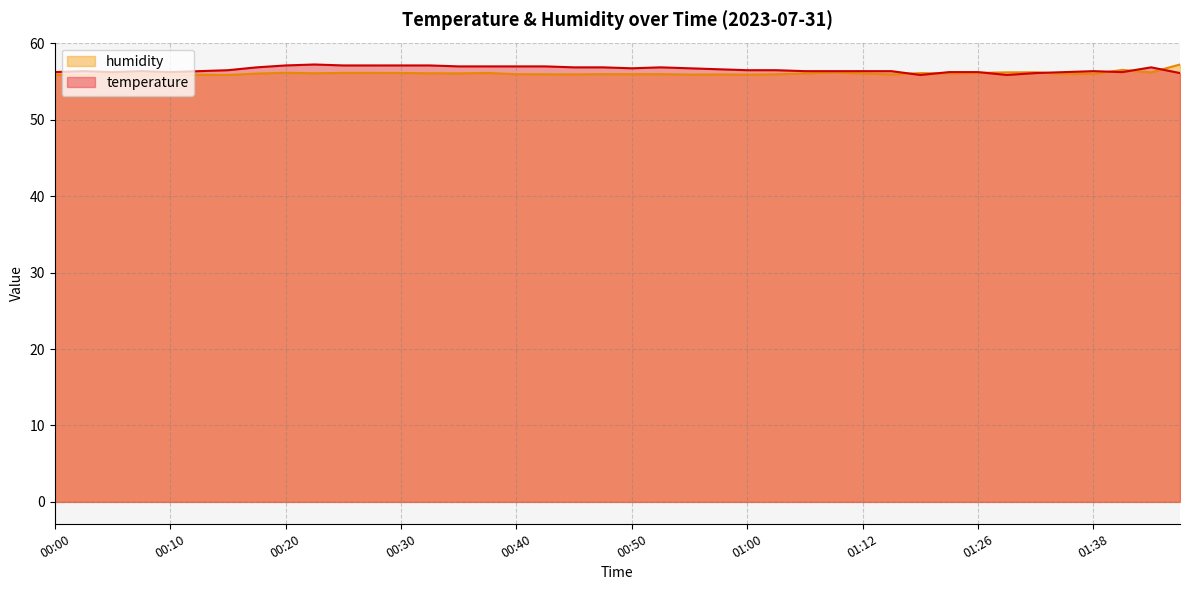

Reading right to left, transcribe all the data shown in this chart.

temperature: 56.1	56.9	56.2	56.4	56.2	56.1	55.9	56.2	56.2	55.9	56.4	56.4	56.4	56.4	56.5	56.5	56.6	56.7	56.9	56.7	56.9	56.9	57.0	57.0	57.0	57.0	57.1	57.1	57.1	57.1	57.2	57.1	56.9	56.5	56.4	56.2	56.4	56.2	56.4	56.2
humidity: 57.2	56.2	56.5	56.0	56.0	56.2	56.2	56.1	56.1	56.1	55.9	56.0	56.2	56.0	56.0	55.9	55.9	55.9	56.0	56.0	56.0	55.9	56.0	56.0	56.1	56.1	56.1	56.1	56.1	56.1	56.1	56.1	56.0	55.9	55.9	55.9	55.9	56.0	55.9	55.9